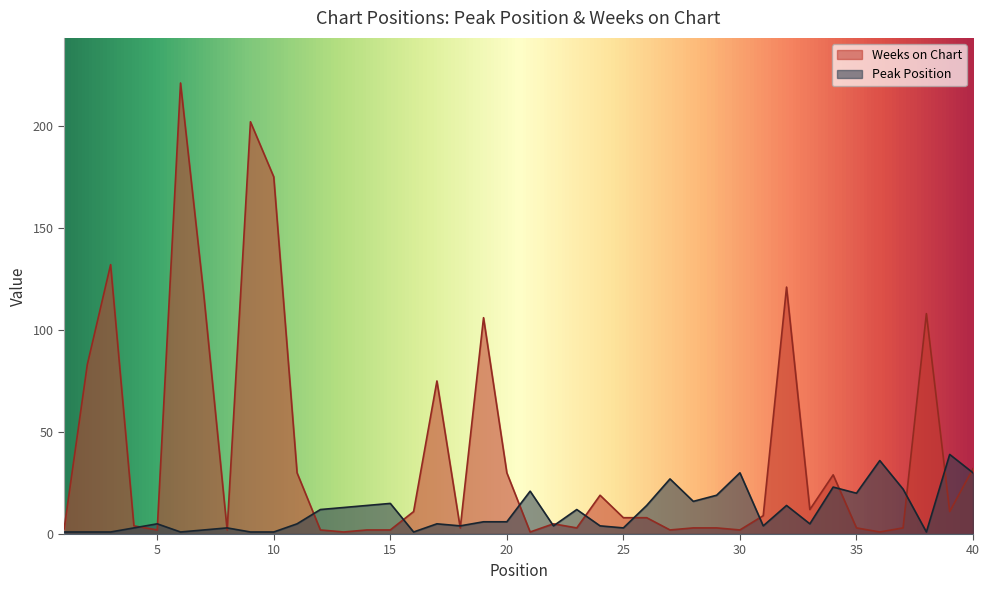

Which series has the largest range (max minus min)?

Weeks on Chart